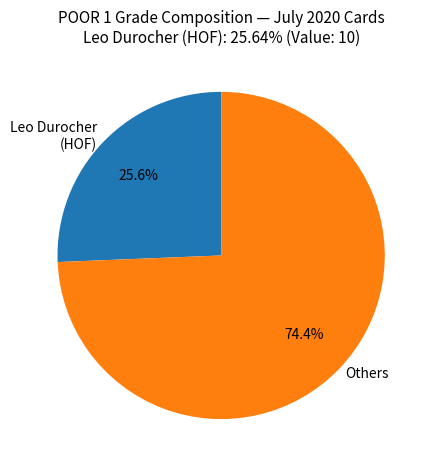

To the nearest percent, what is the average slice percentage?

50%